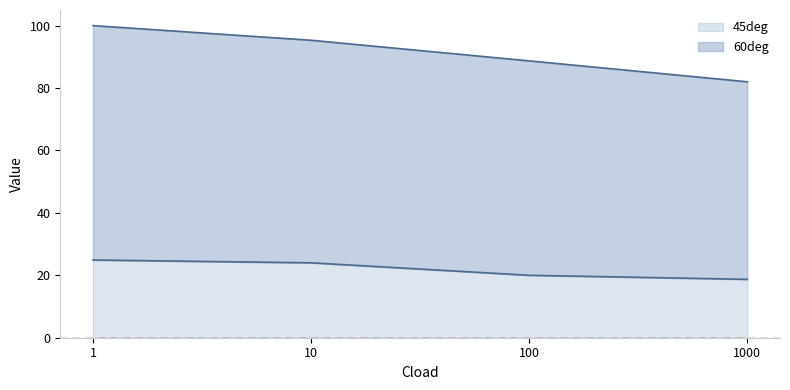

True or false: 60deg and 45deg intersect in this chart.

False